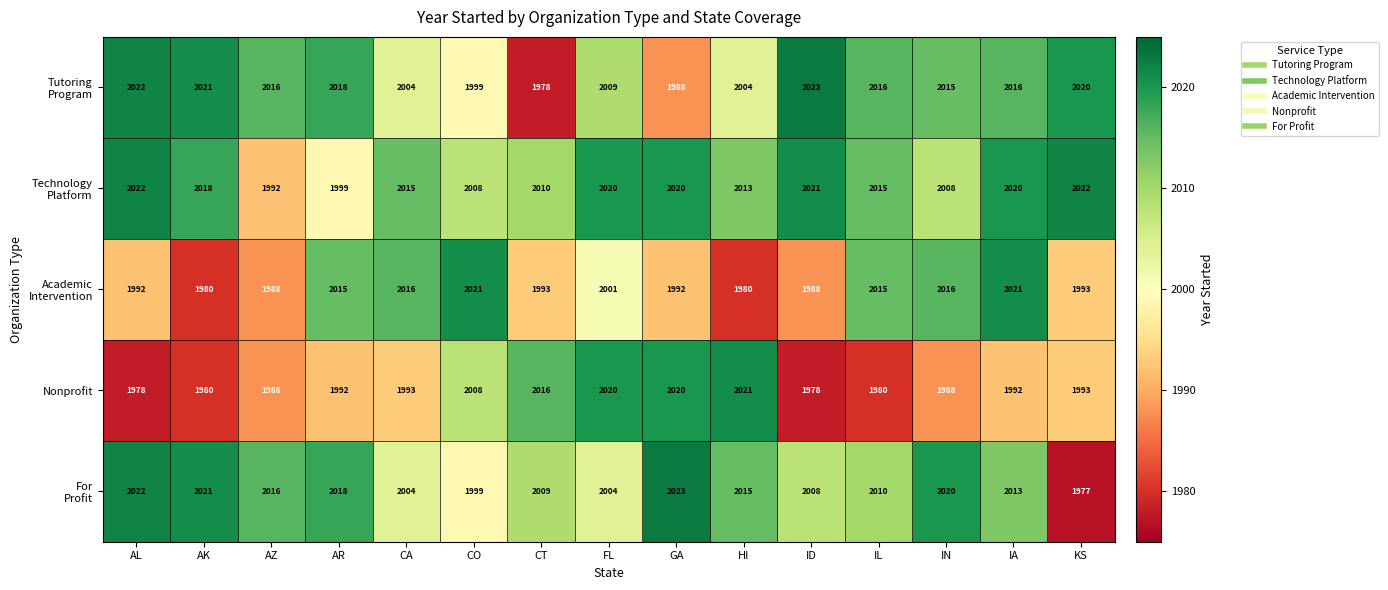

What value does the Nonprofit series have at FL, to the nearest 5?

2020